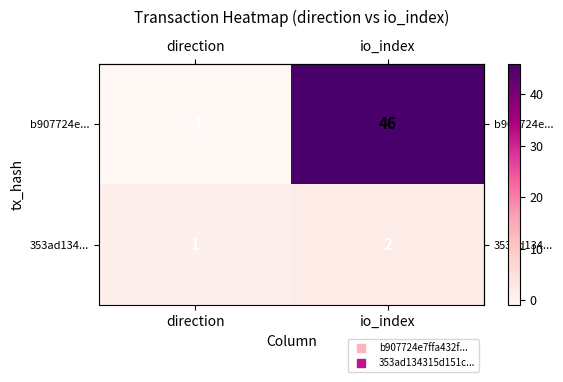

What is the sum of all 353ad134... values?

3